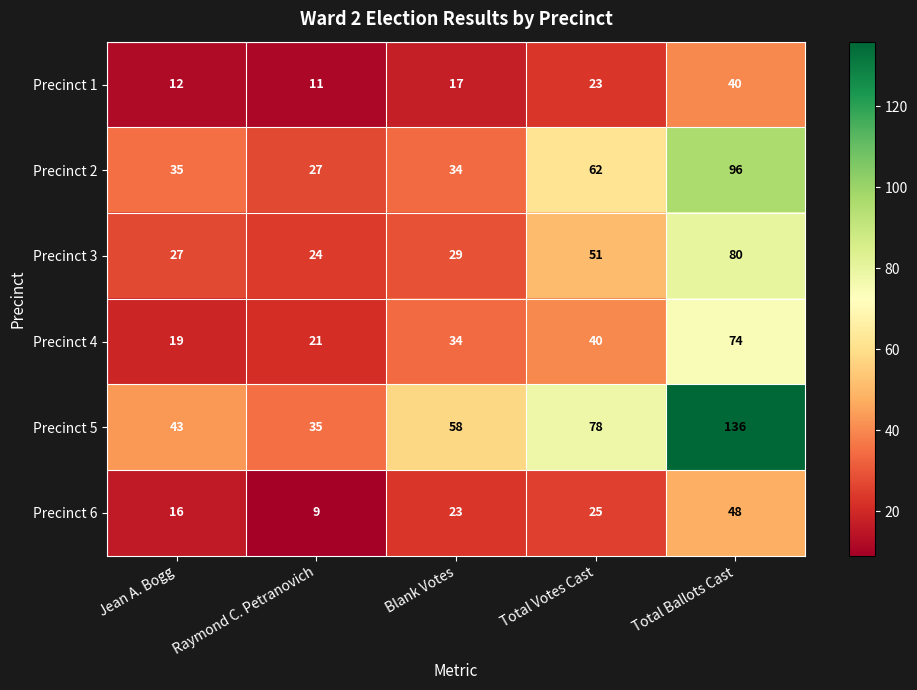

How many data points in Precinct 1 are less than 17?

2